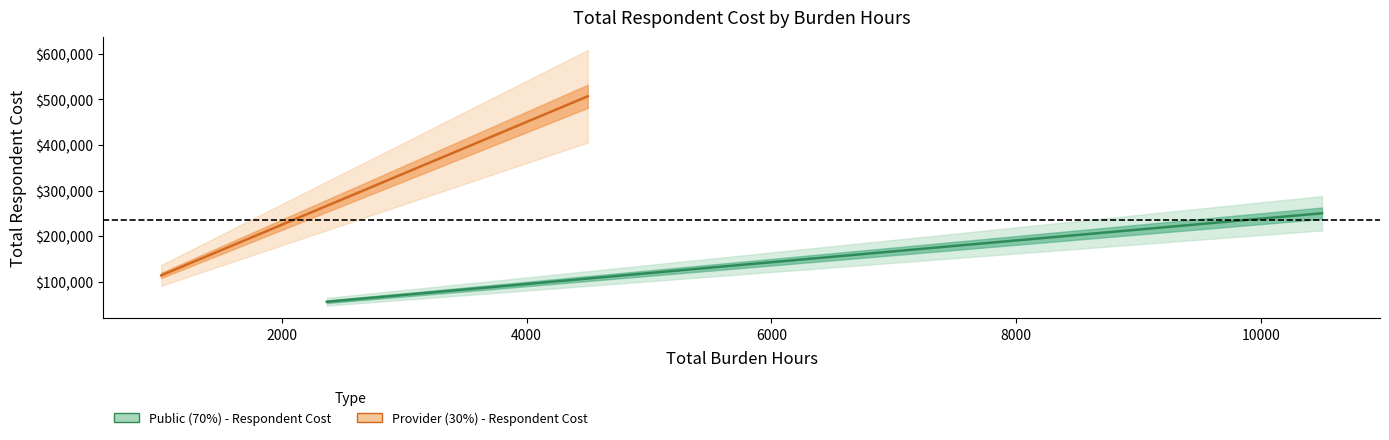

Which series has the largest total across all categories?

Provider (30%) - Respondent Cost